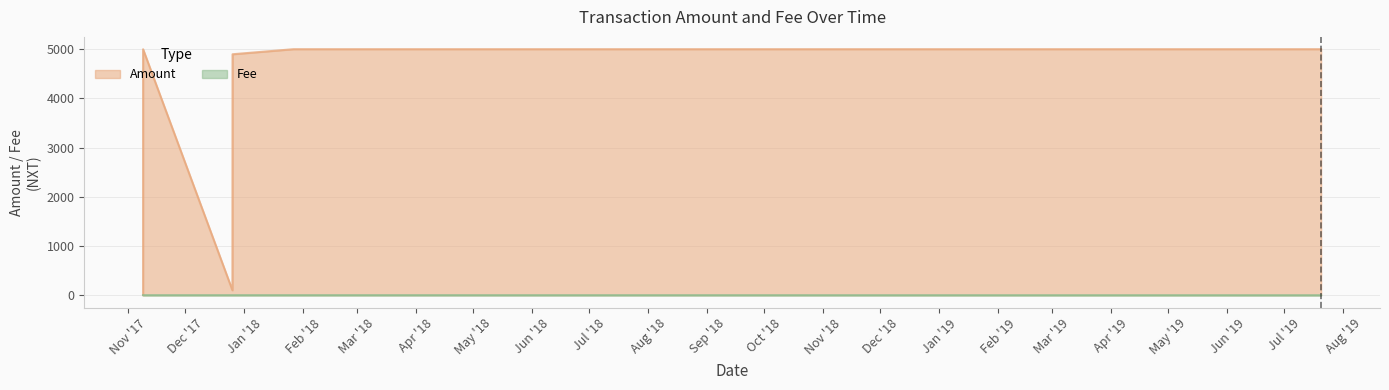

What is the maximum value shown in the chart?

5001.0